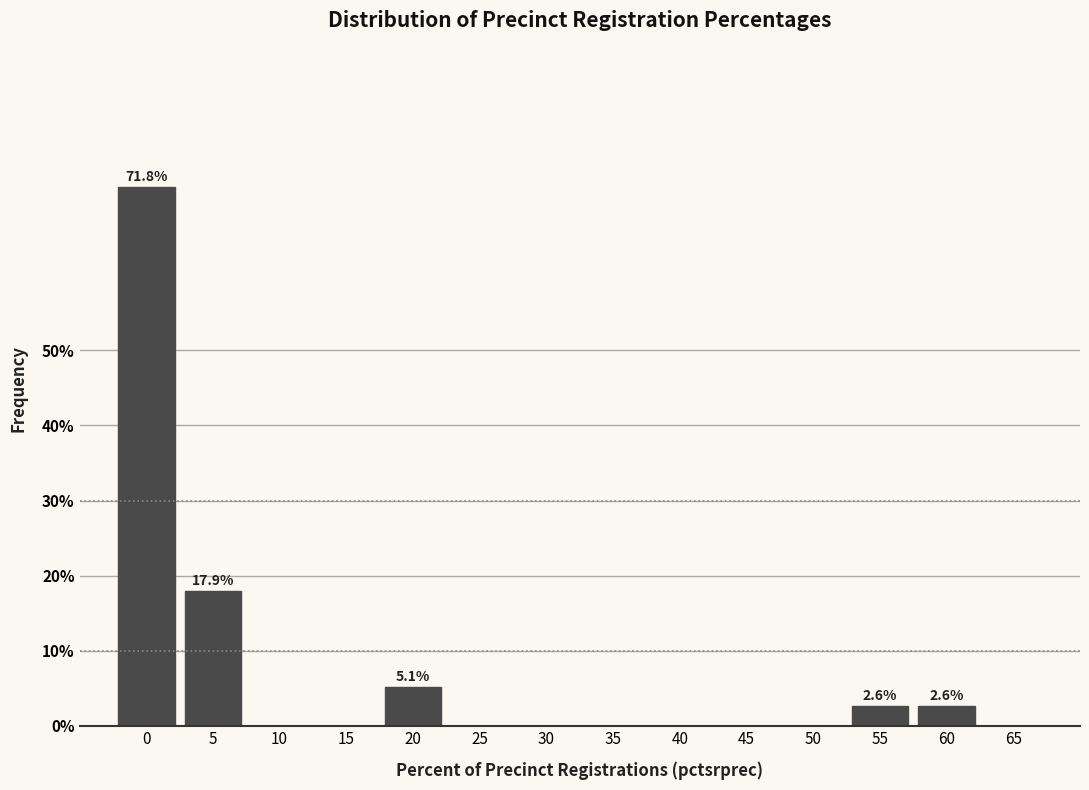

Reading right to left, extract all data points from this chart.

65=0.0	60=2.6	55=2.6	50=0.0	45=0.0	40=0.0	35=0.0	30=0.0	25=0.0	20=5.1	15=0.0	10=0.0	5=17.9	0=71.8